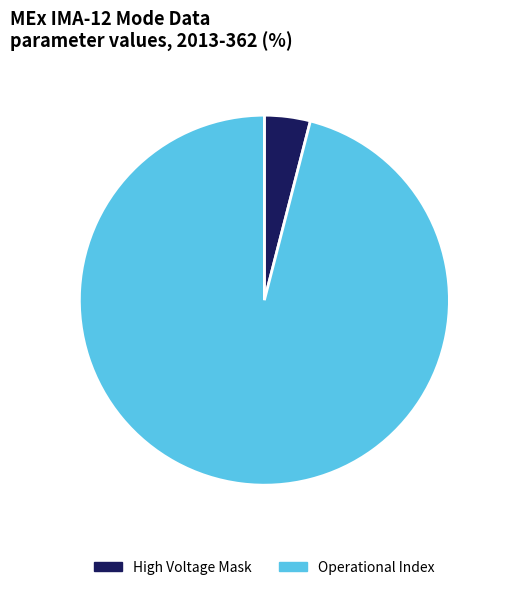

Between Operational Index and High Voltage Mask, which is larger?

Operational Index